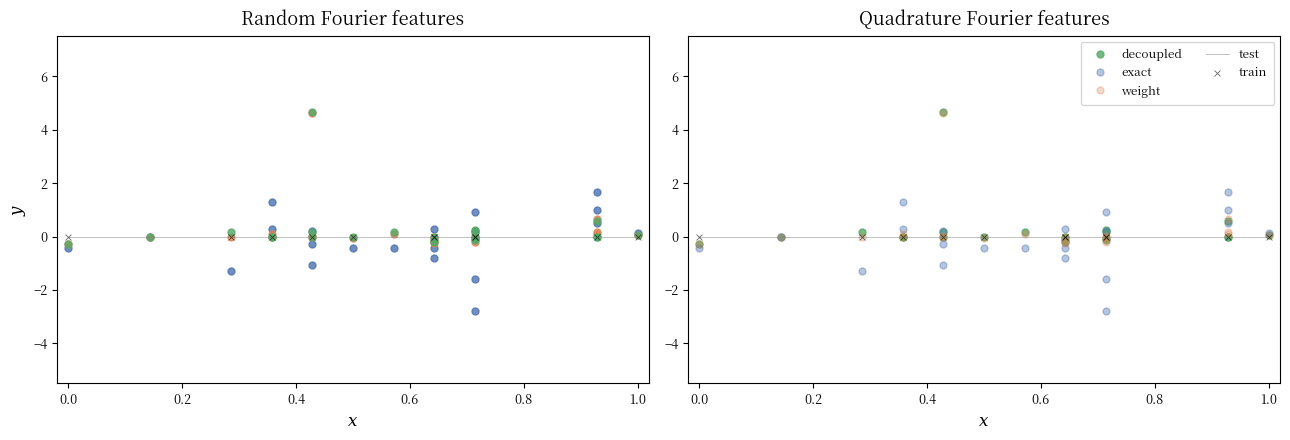

At how many categories does at least one series exceed 0?

15